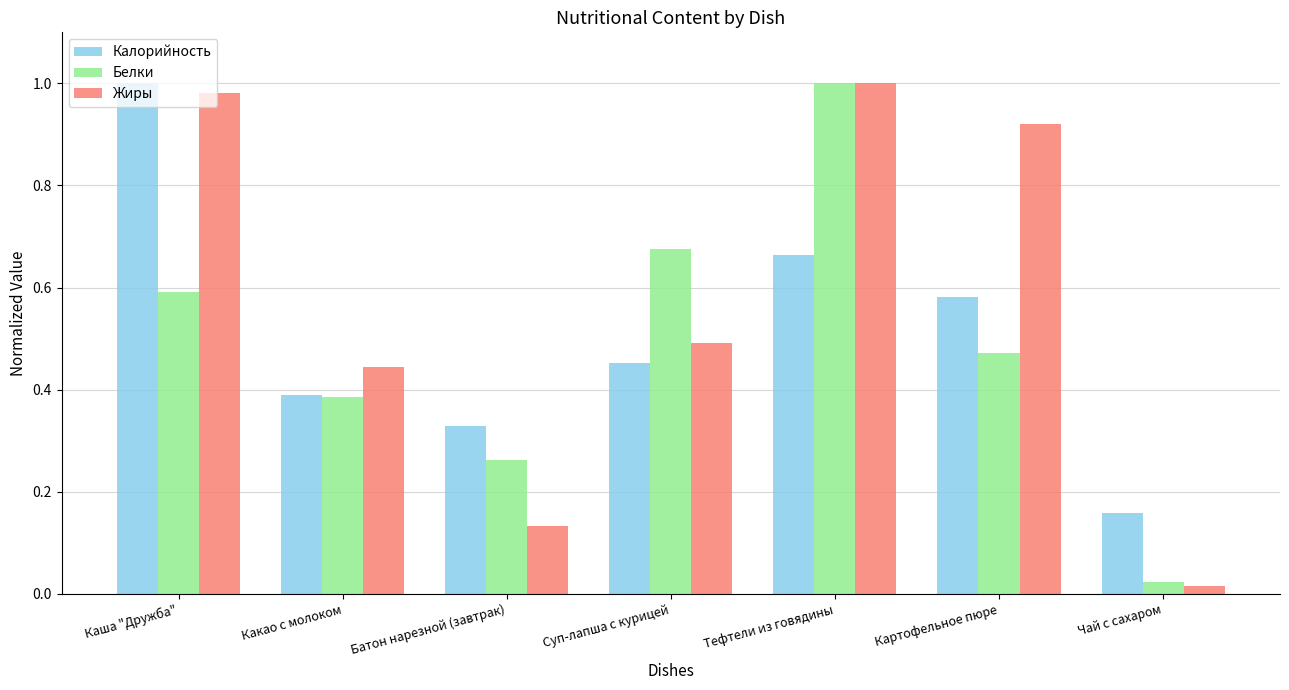

What is the sum of all Калорийность values?

3.6